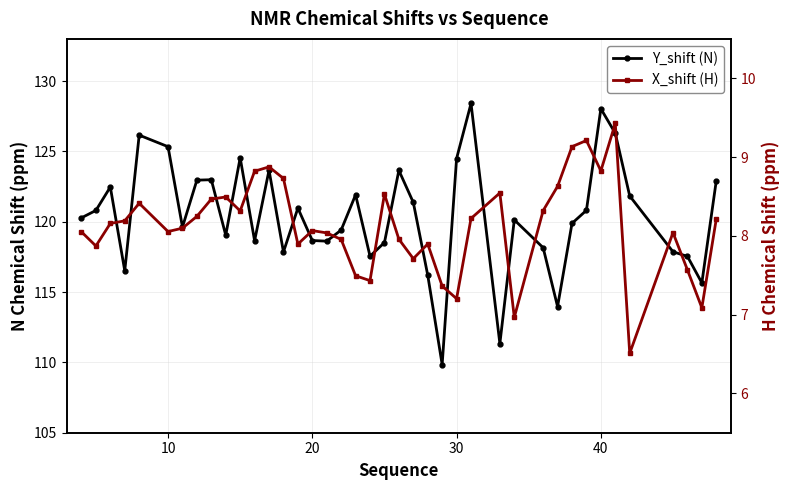

True or false: Y_shift (N) and X_shift (H) cross at least once.

False